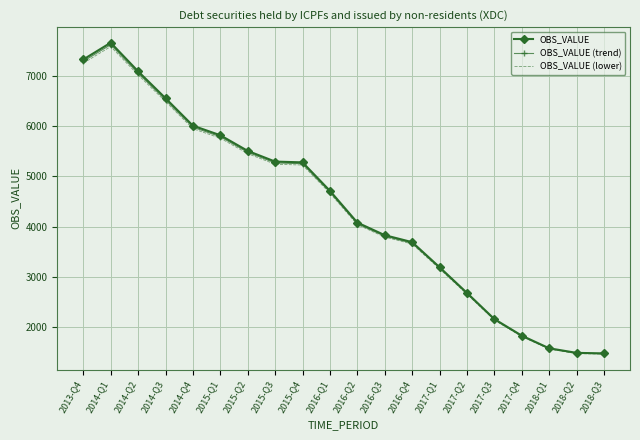

Is the value of OBS_VALUE (trend) at 2018-Q1 greater than the value of OBS_VALUE at 2016-Q1?

No